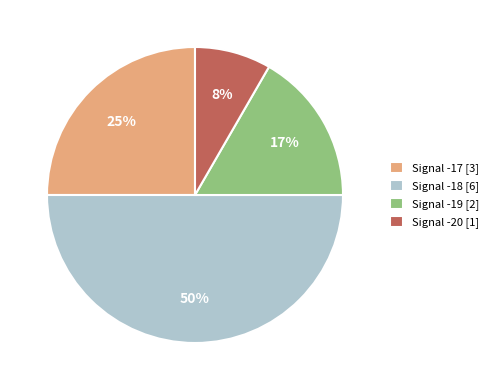

Which category has the biggest portion of the pie?

Signal -18 [6]